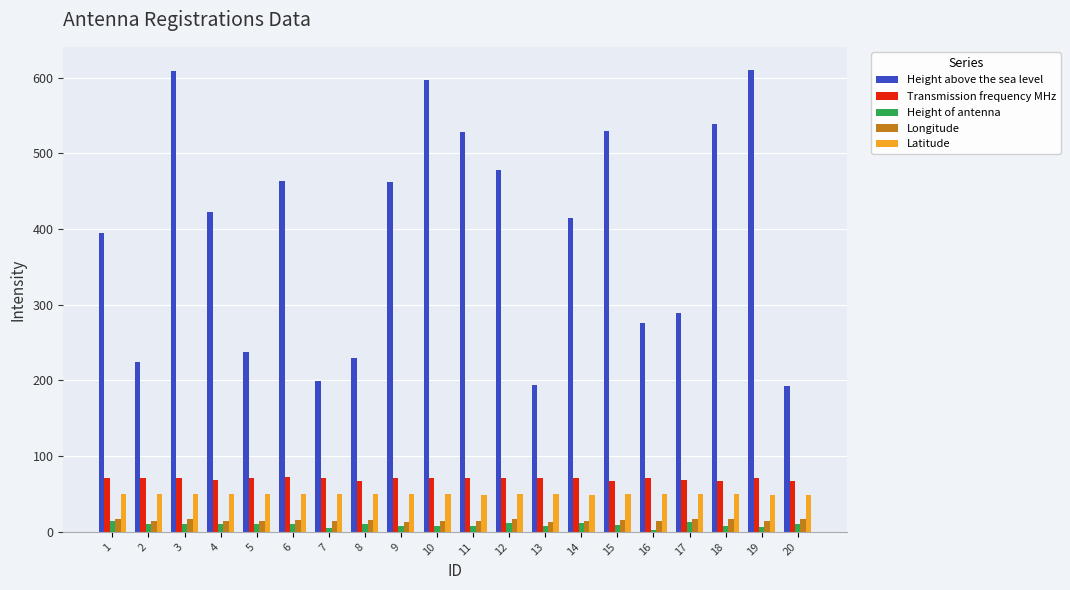

Which series has the widest spread of values?

Height above the sea level